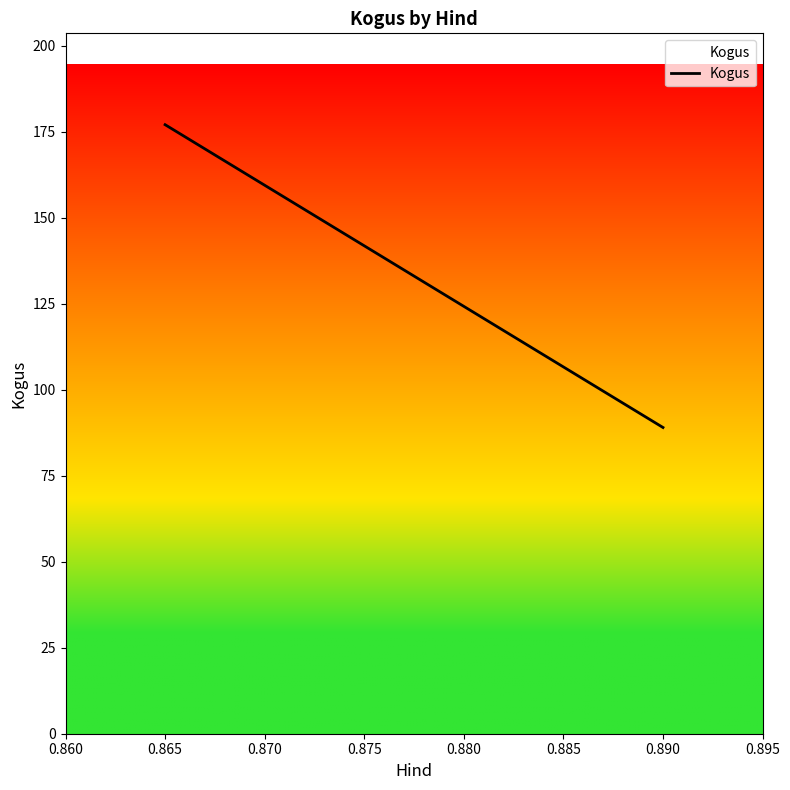

Count the values in the range 89 to 177.

2